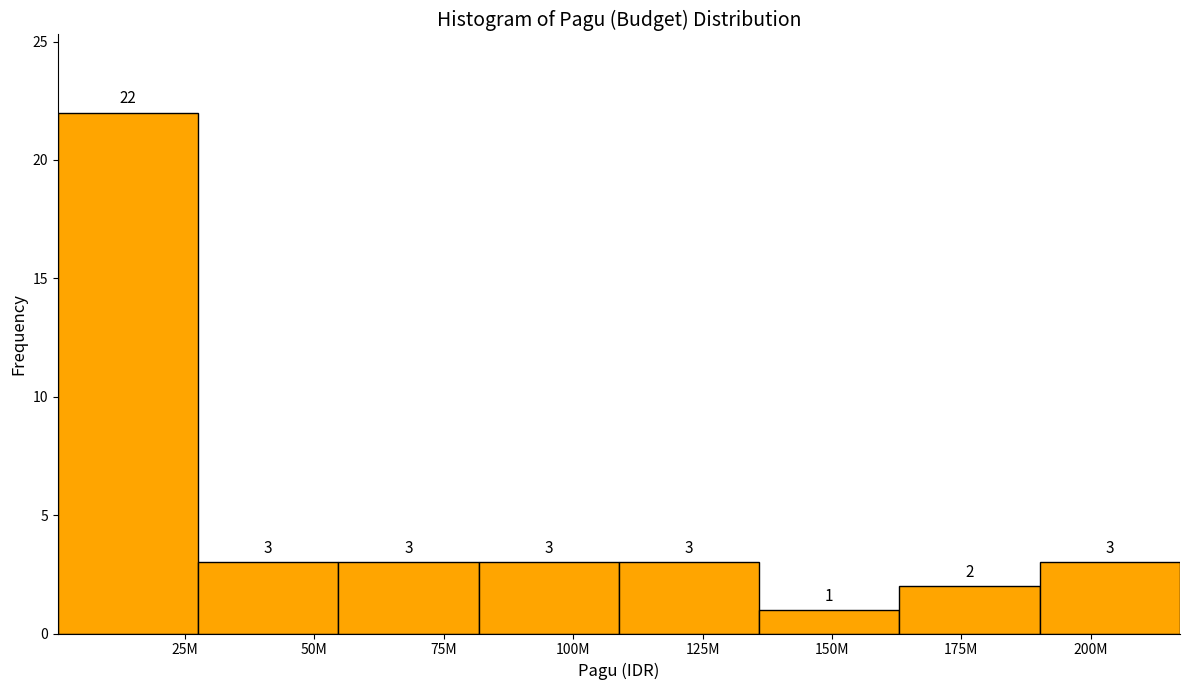

Reading left to right, list all the values displayed in this chart.

22	3	3	3	3	1	2	3